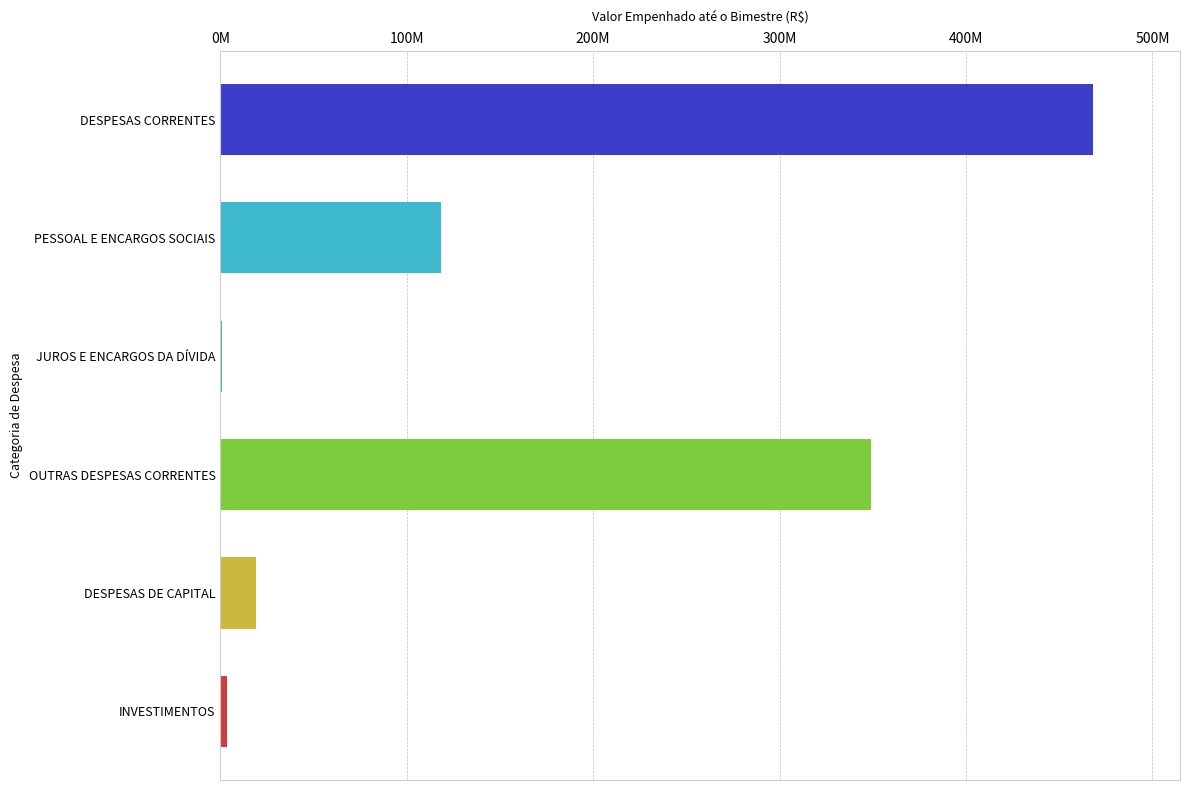

Are the bars horizontal?

Yes